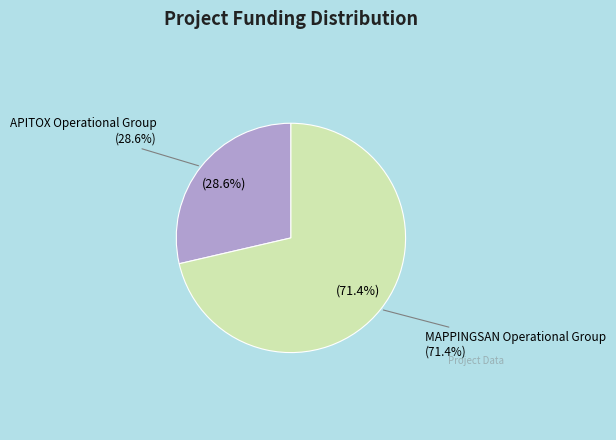

Does APITOX Operational Group account for over 50% of the chart?

No